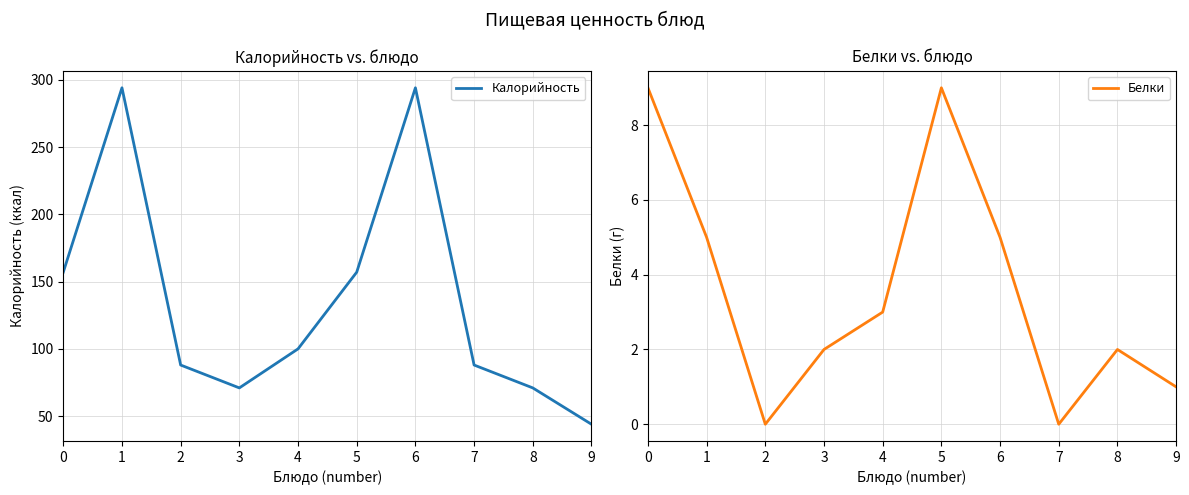

Does the chart display data point markers on the line(s)?

No